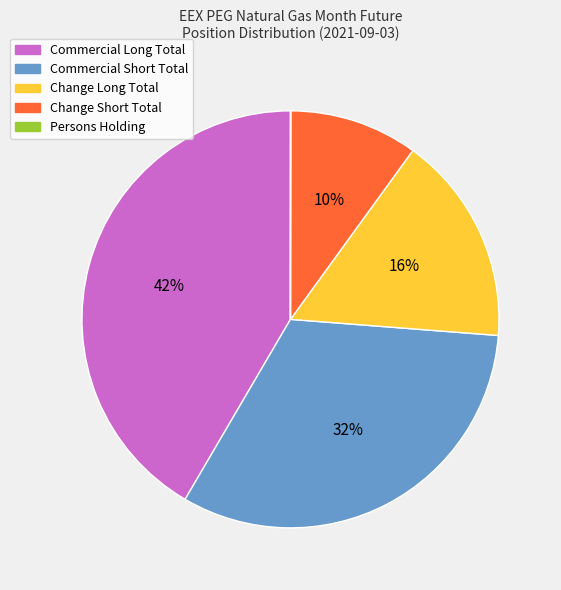

What is the largest slice in the pie chart?

Commercial Long Total